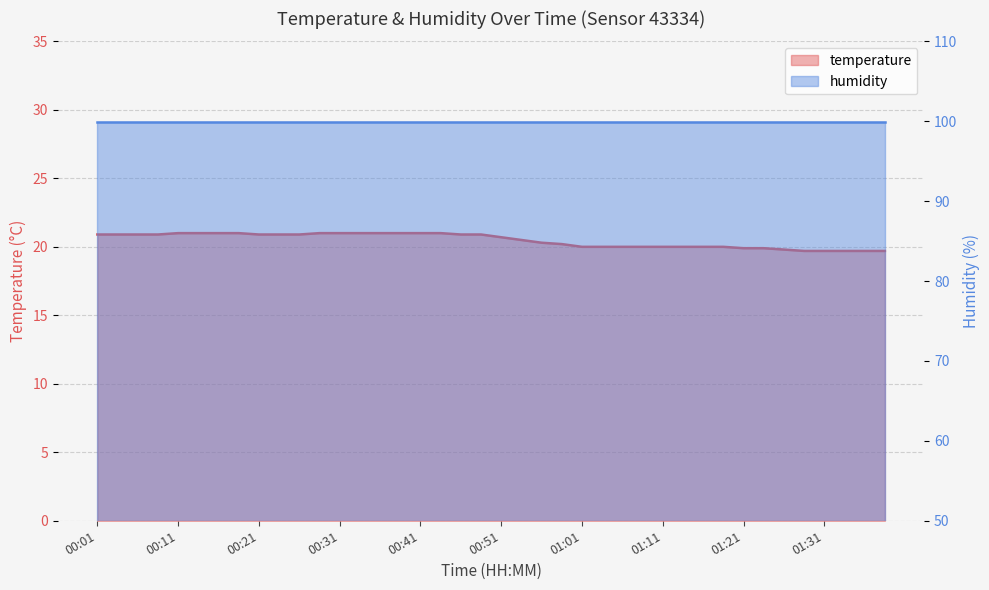

List the labels in order of value, smallest first.

01:28, 01:31, 01:33, 01:36, 01:38, 01:26, 01:21, 01:23, 01:01, 01:03, 01:06, 01:08, 01:11, 01:13, 01:16, 01:18, 00:58, 00:56, 00:53, 00:51, 00:01, 00:04, 00:06, 00:09, 00:21, 00:24, 00:26, 00:46, 00:48, 00:11, 00:14, 00:16, 00:19, 00:29, 00:31, 00:33, 00:36, 00:38, 00:41, 00:43